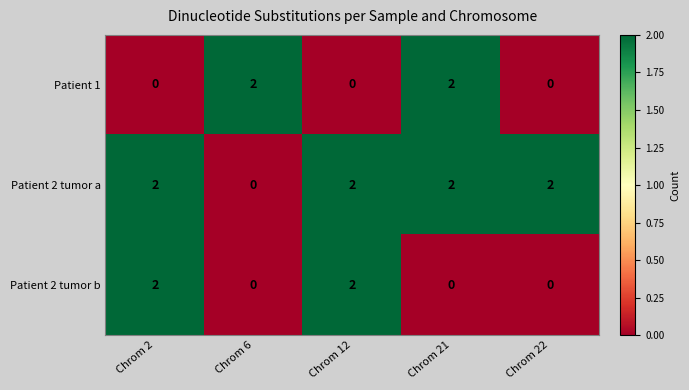

Reading right to left, what are all the values shown in this chart?

Patient 1: 0	2	0	2	0
Patient 2 tumor a: 2	2	2	0	2
Patient 2 tumor b: 0	0	2	0	2